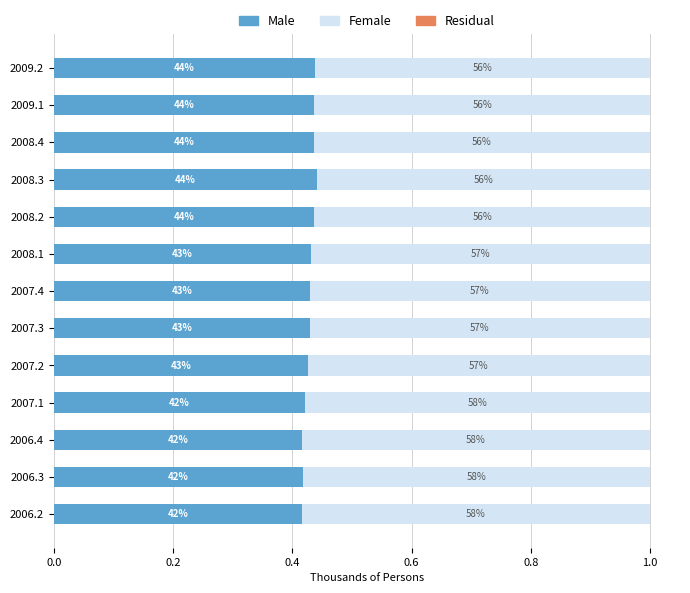

Between 2006.3 and 2007.2, which is larger?

2007.2